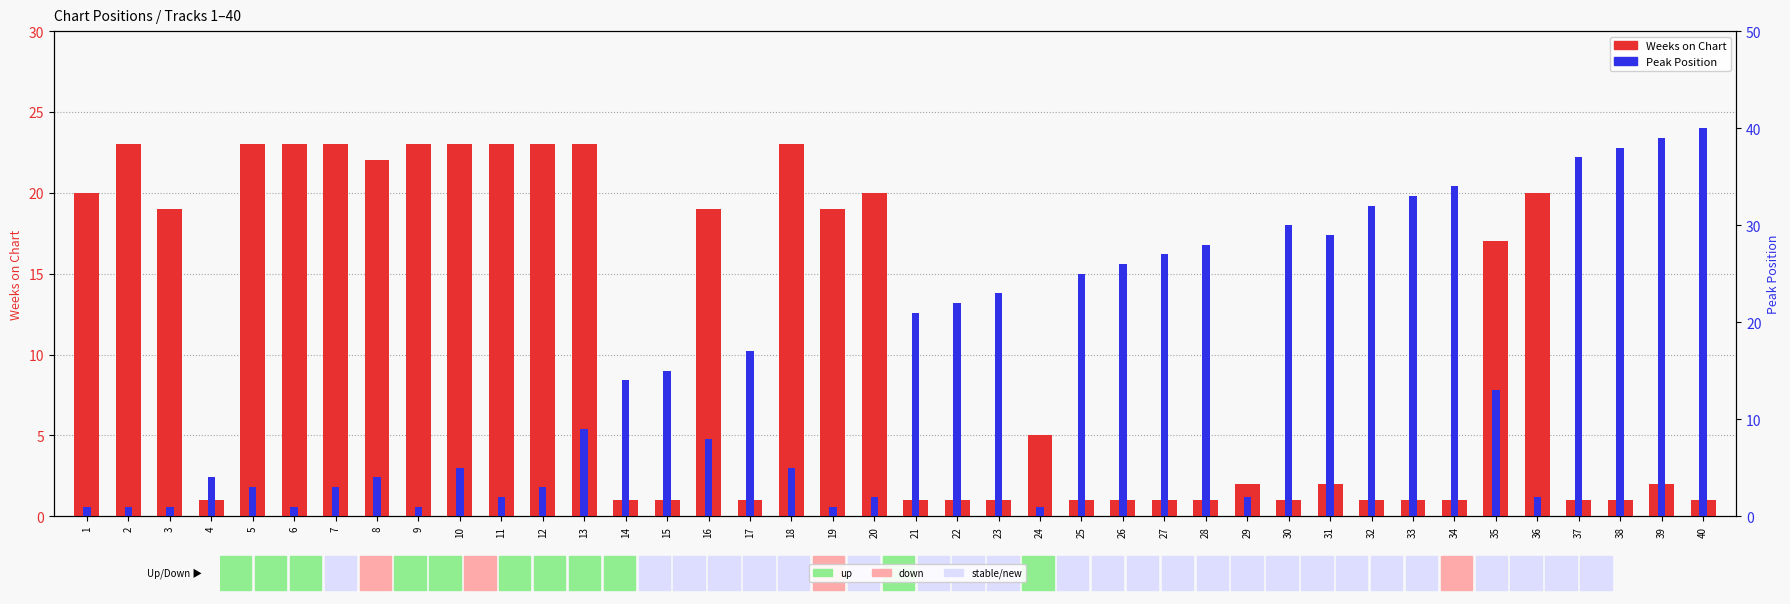

Does the chart contain stacked bars?

No